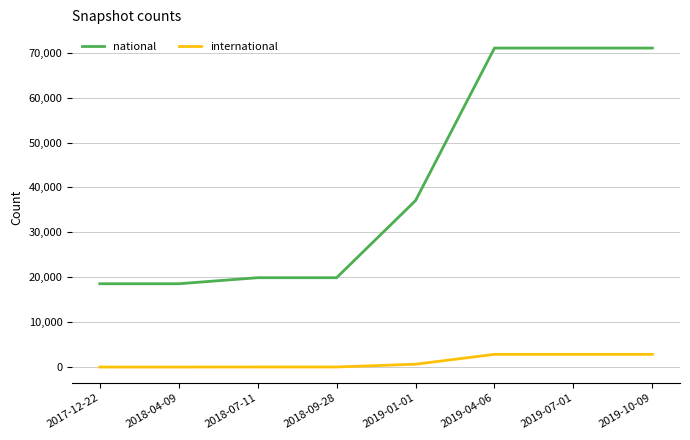

Is the value of international at 2018-07-11 greater than the value of national at 2019-07-01?

No